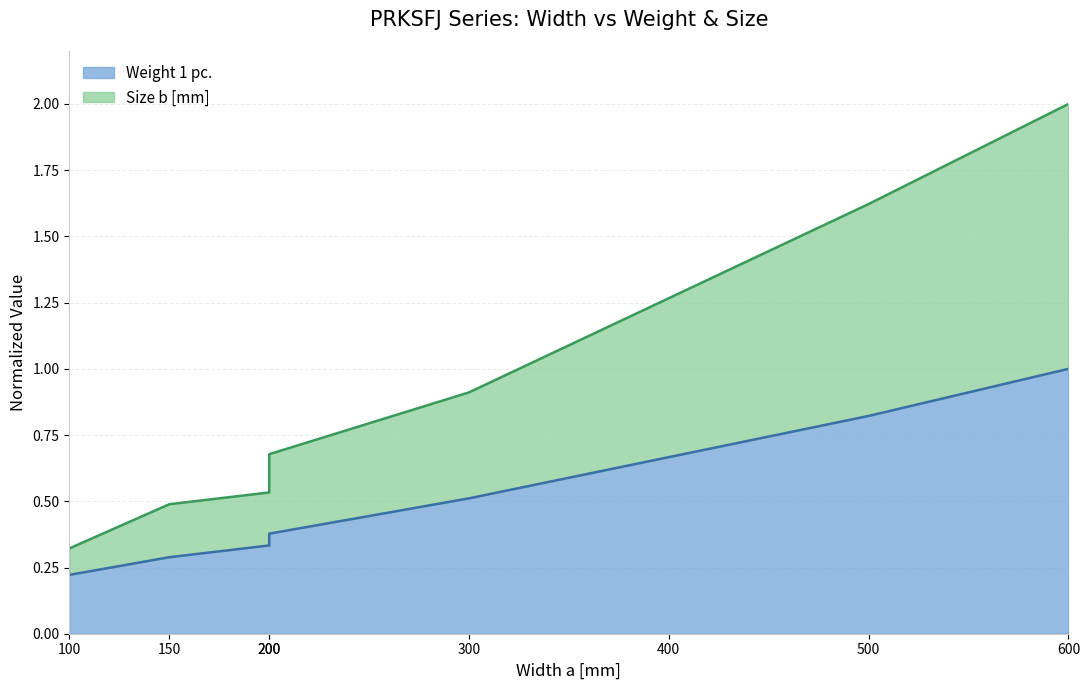

What are all the series names shown in the legend?

Weight 1 pc., Size b [mm]